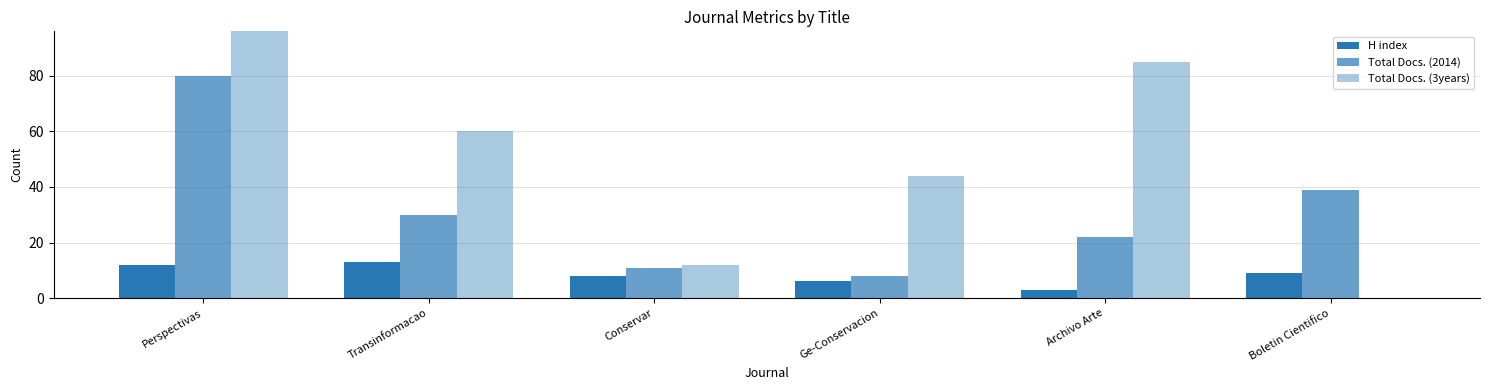

What is the sum of all Total Docs. (2014) values?

190